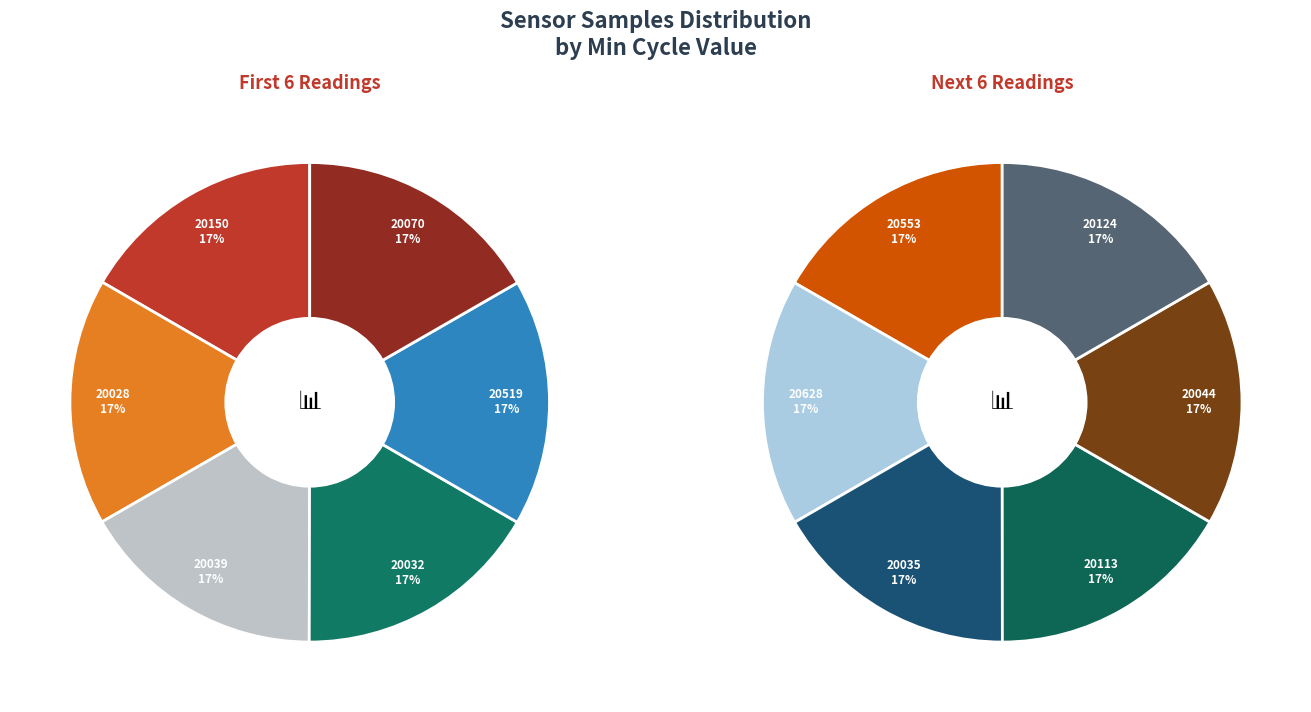

Count the number of slices in the pie.

12